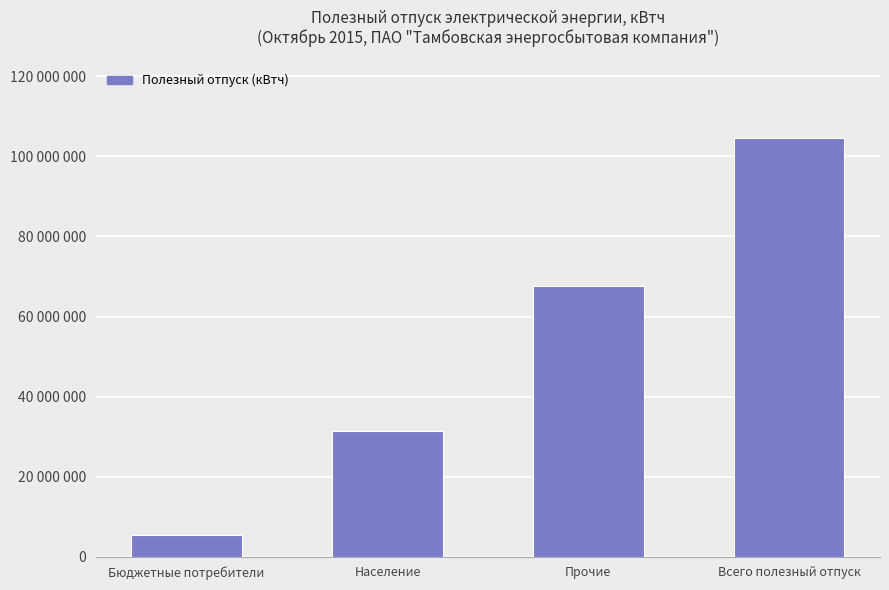

What is the maximum value shown in the chart?

104554817